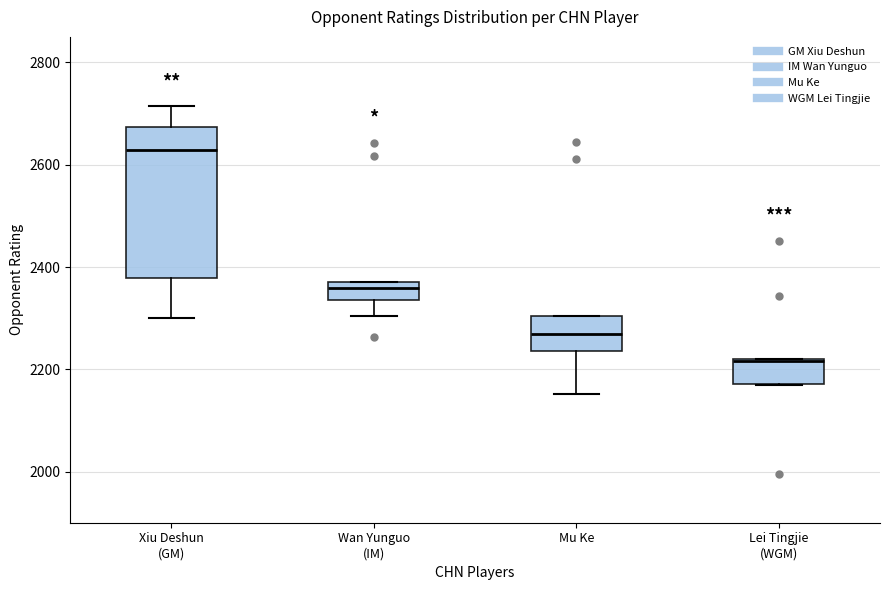

Reading left to right, read every box against the y-axis: the position of its median line, the range the box covers, and the ends of its whiskers. The values are not printed on the chart, so give them approximately, as read against the axis.

Xiu Deshun (GM): median 2620, box 2380 to 2680, whiskers 2300 to 2720
Wan Yunguo (IM): median 2360, box 2340 to 2380, whiskers 2300 to 2380
Mu Ke: median 2260, box 2240 to 2300, whiskers 2160 to 2300
Lei Tingjie (WGM): median 2220, box 2180 to 2220, whiskers 2180 to 2220